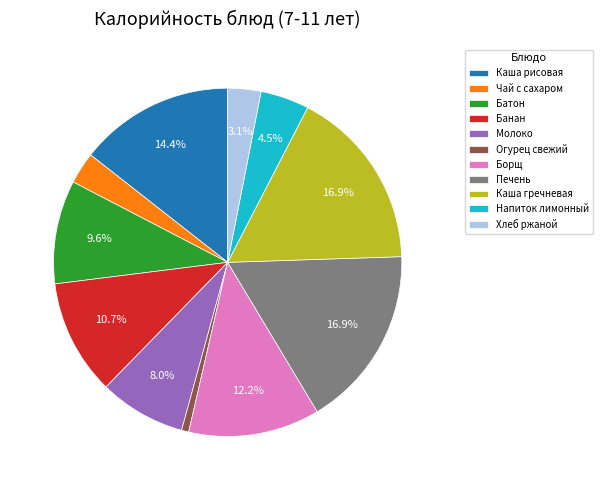

Is there a majority slice in this chart?

No